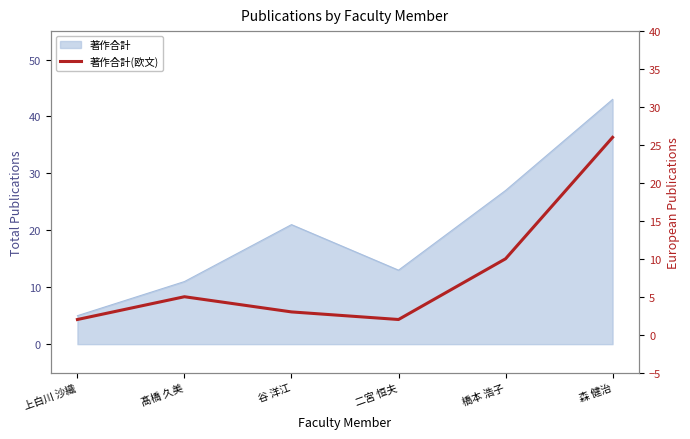

What is the average value?

8